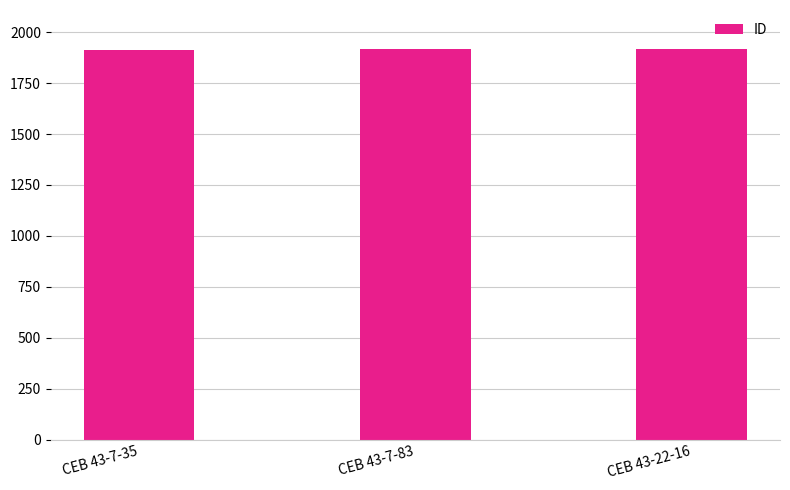

Where is the data nearest to the value 1915?

CEB 43-7-83